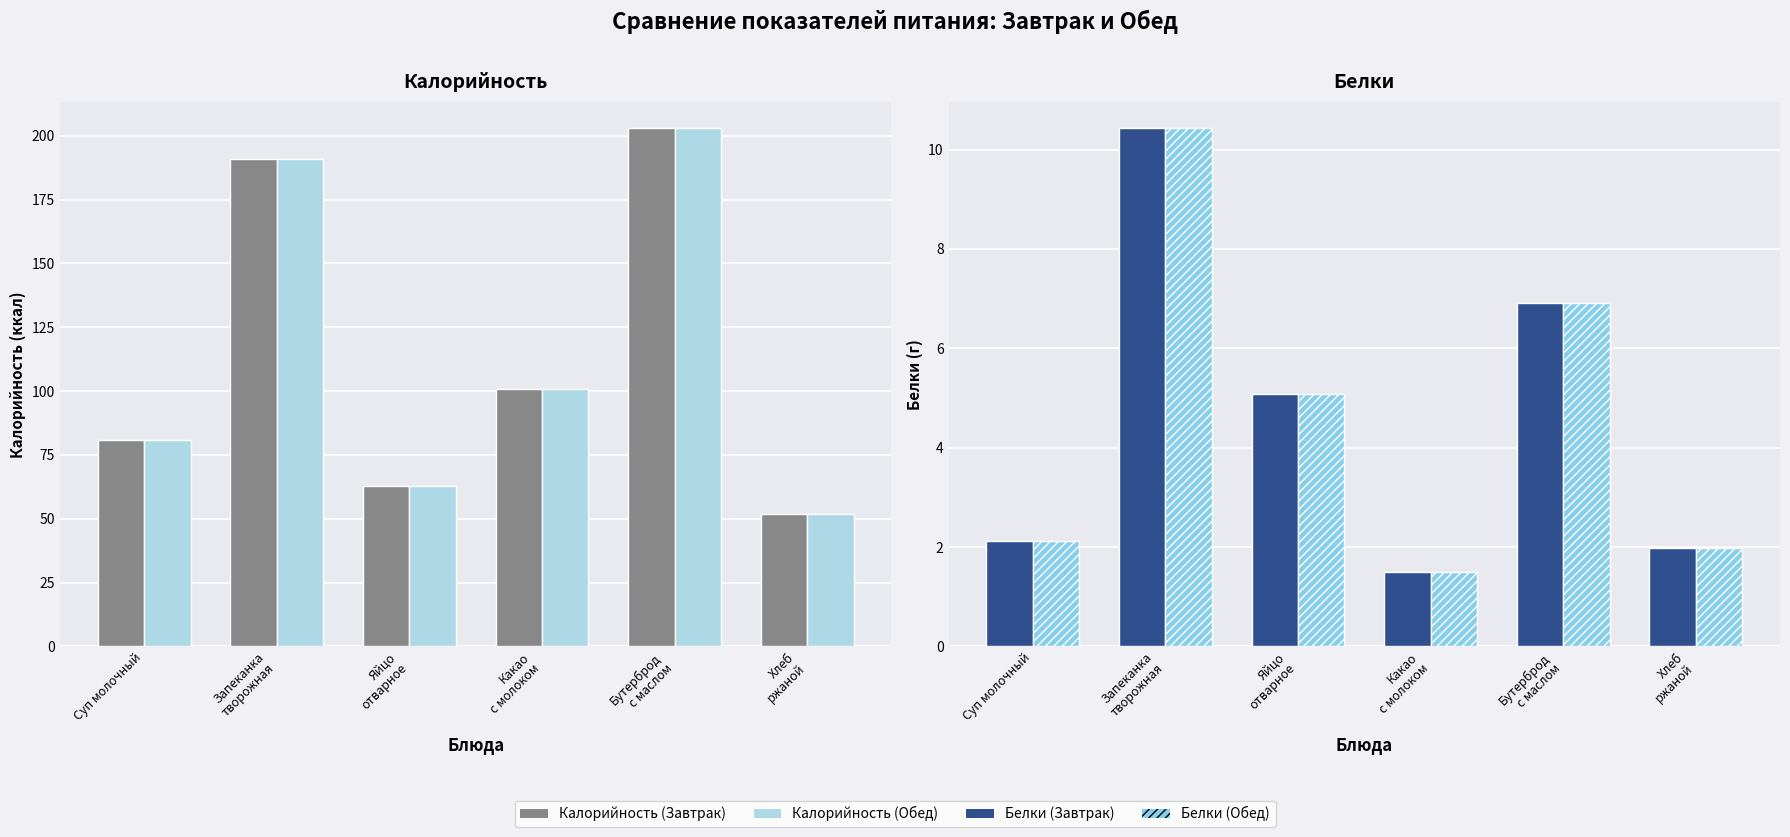

The Калорийность (Завтрак) series shows 191.0 at Запеканка
творожная. True or false?

True